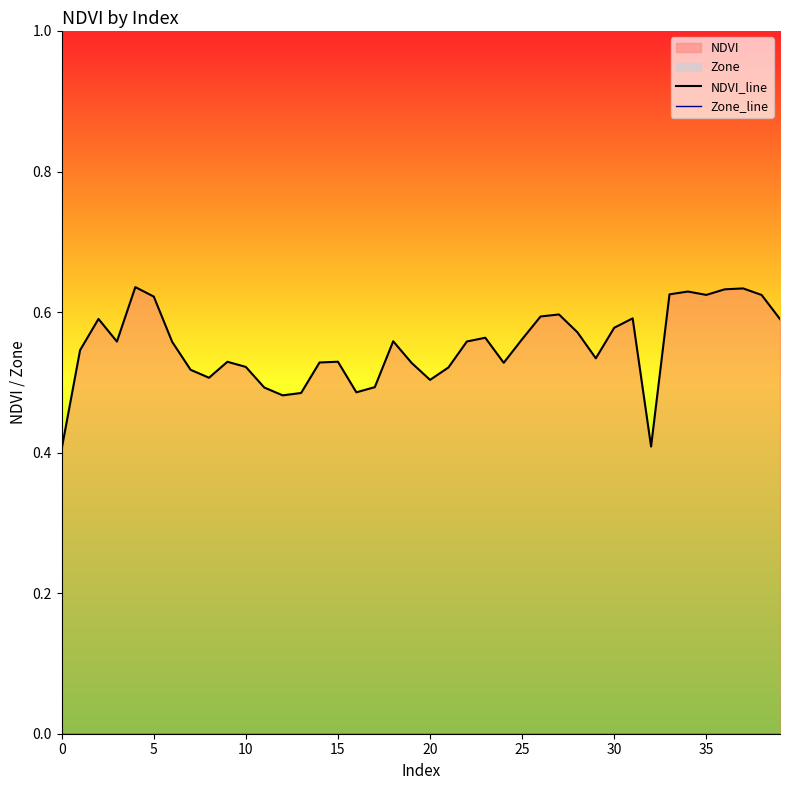

Rank the series by their average value, from lowest to highest.

Zone_line, NDVI_line